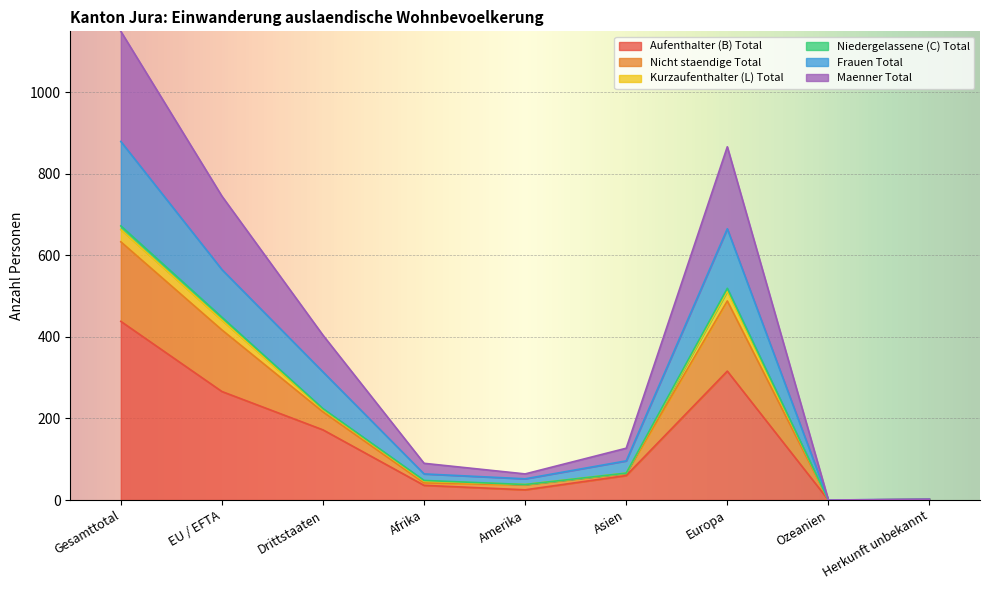

At which category is the sum across all series the highest?

Gesamttotal